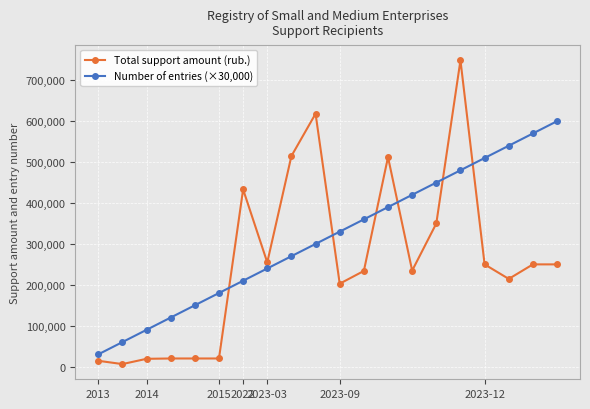

Rank the series by their average value, from highest to lowest.

Number of entries (×30,000), Total support amount (rub.)